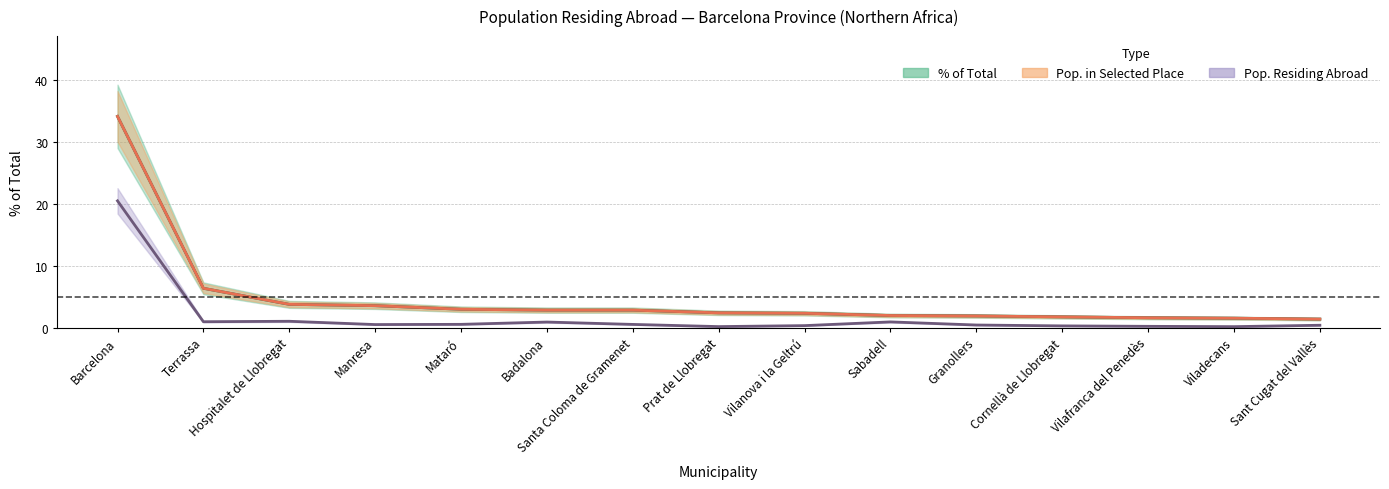

True or false: Pop. Residing Abroad and Pop. in Selected Place intersect in this chart.

False